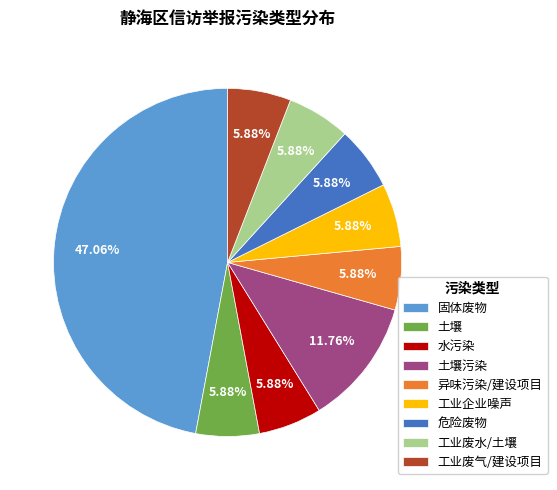

Is it true that 水污染 is 6% of the pie?

True